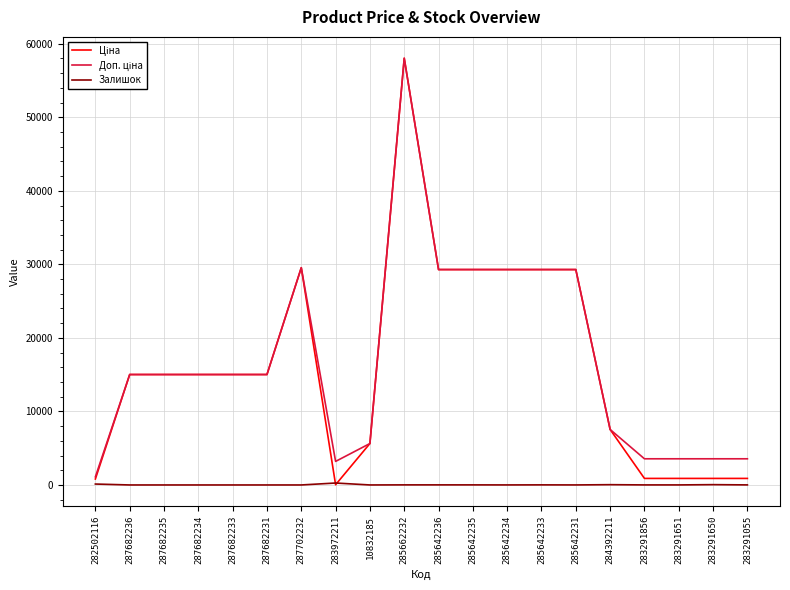

What is the greatest value displayed?

58037.0